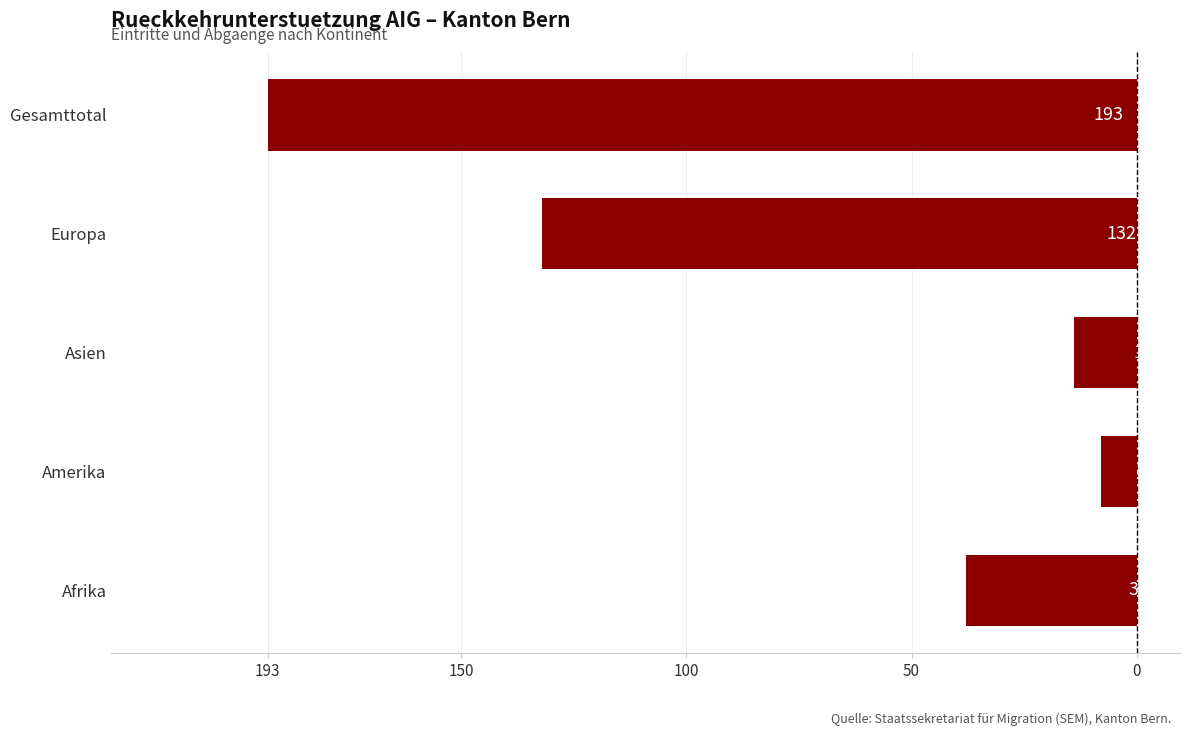

Are the bars horizontal?

Yes